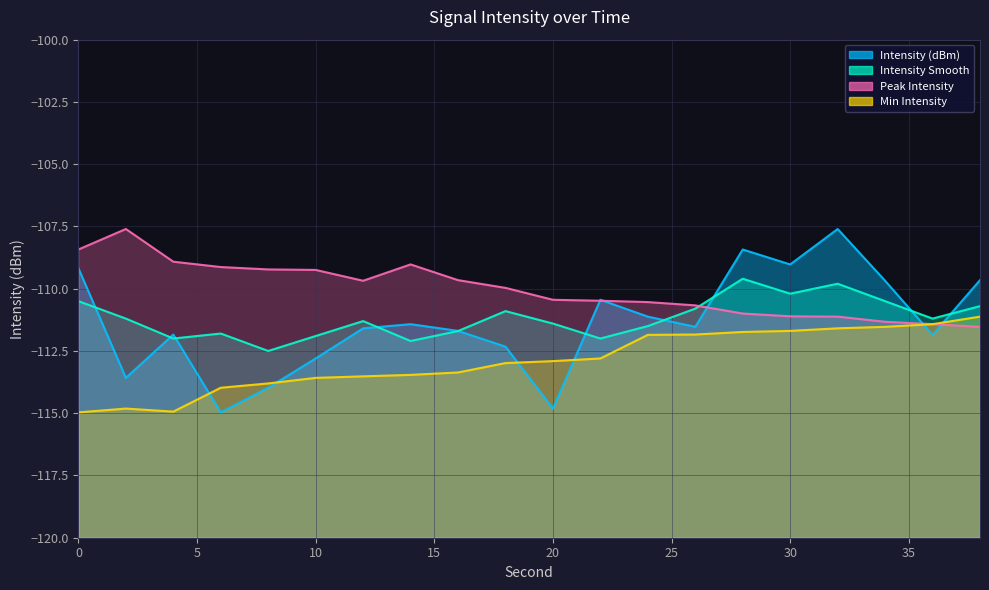

How many data points in Min Intensity are above -112?

8